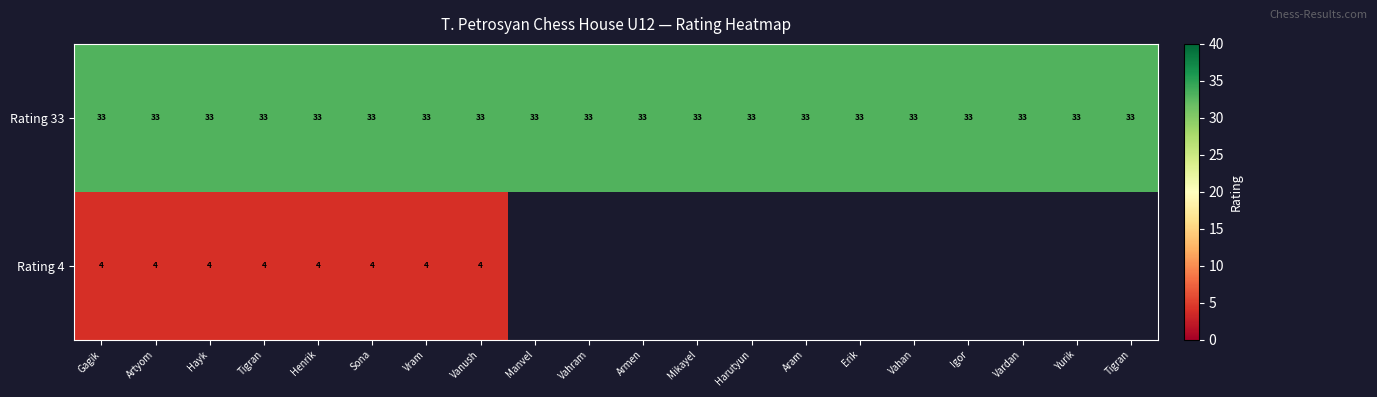

At Vram, list the series in order from largest to smallest.

Rating 33, Rating 4